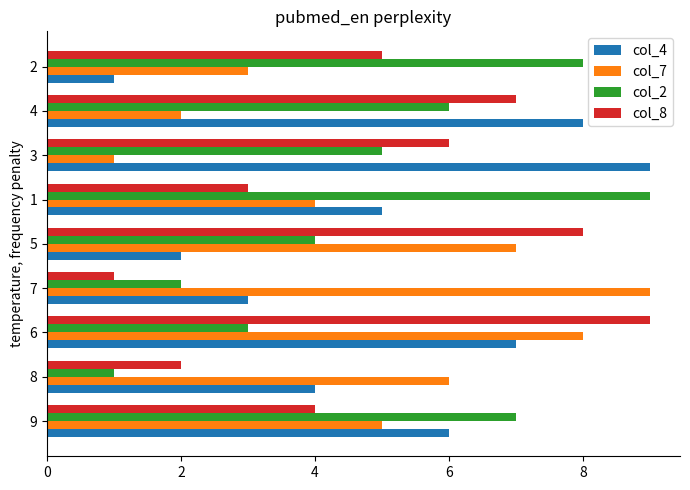

Is the value of col_7 at 6 greater than the value of col_2 at 6?

Yes